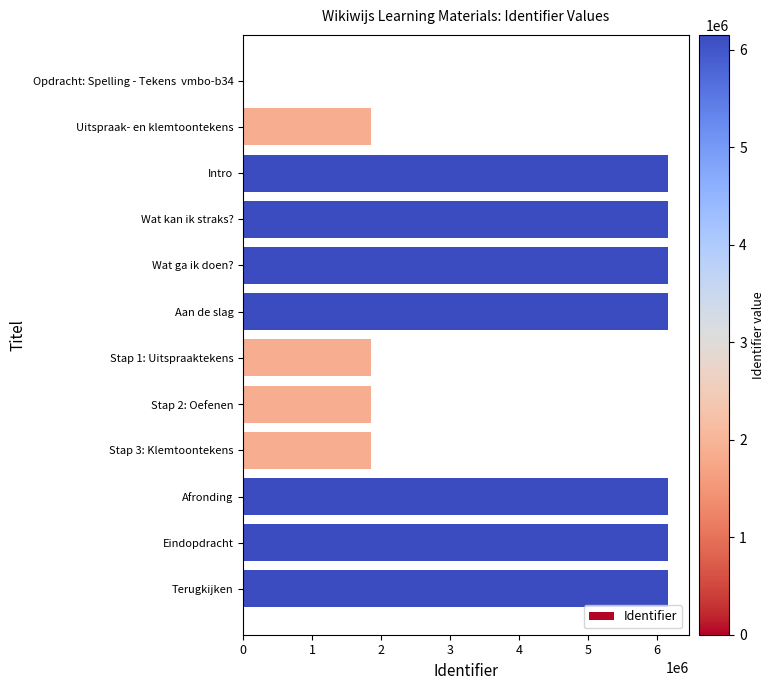

The chart shows a value of 10159719 at Afronding. True or false?

False